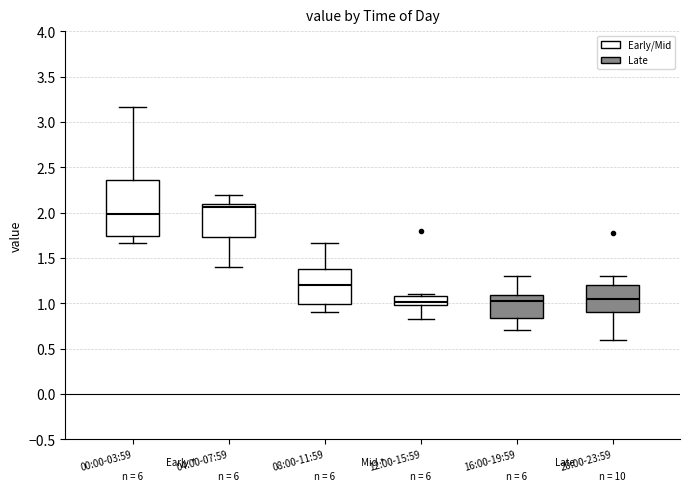

Where does the lower whisker of the box for 12:00-15:59 end on the y-axis? The values are not printed on the chart, so give them approximately, as read against the axis.

0.85